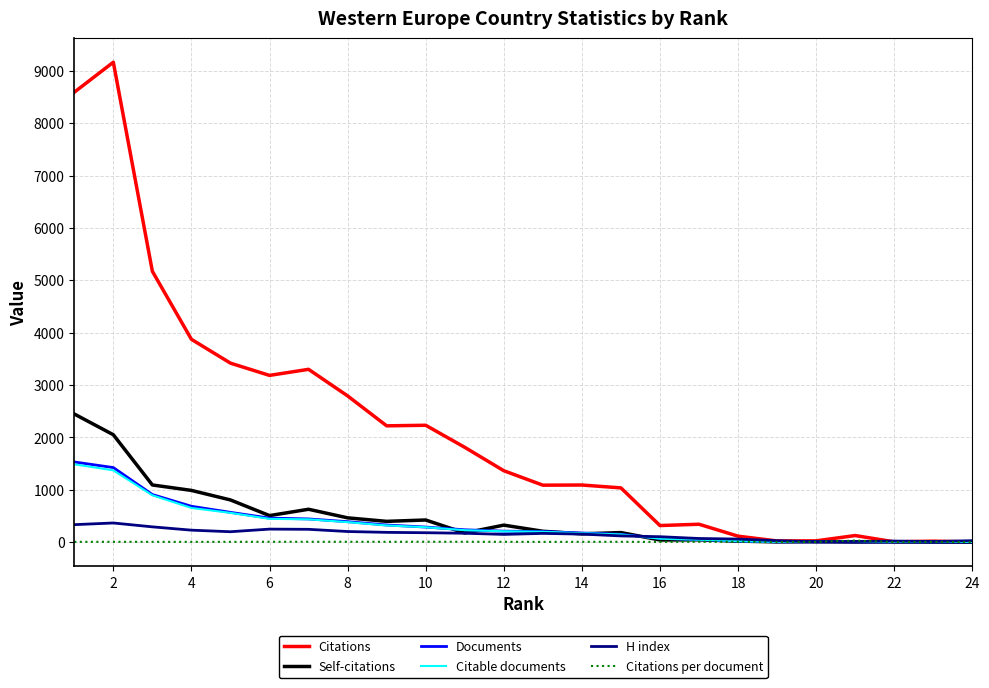

Which series has the widest spread of values?

Citations